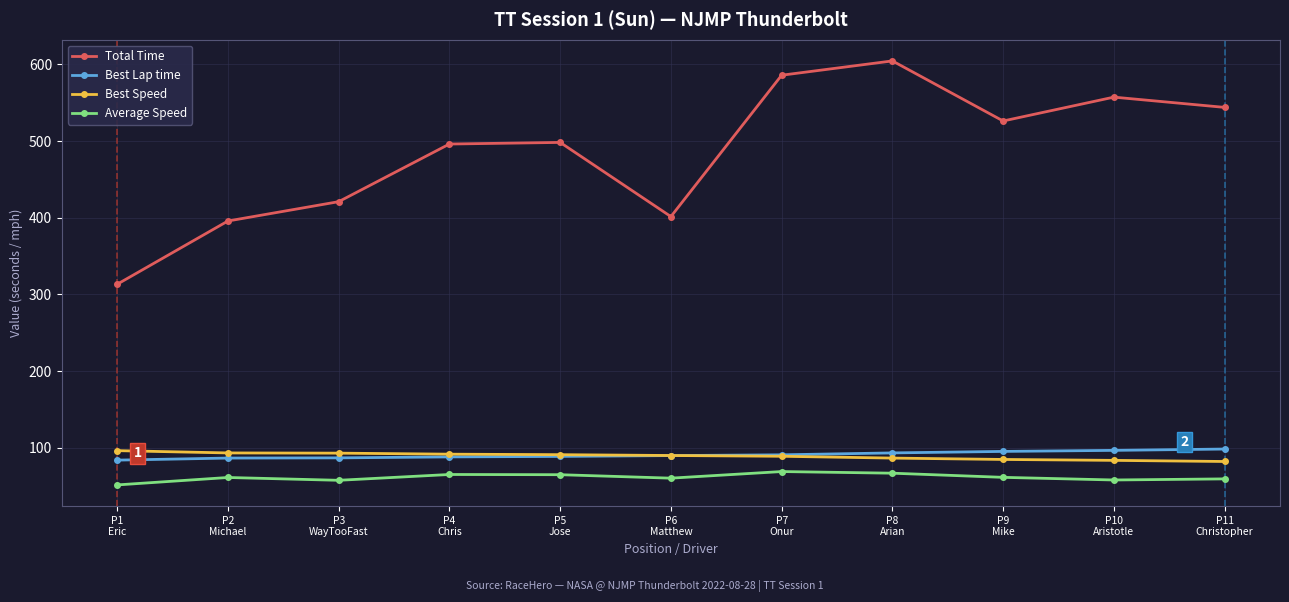

What is the approximate value of Average Speed at P4
Chris?

65.3